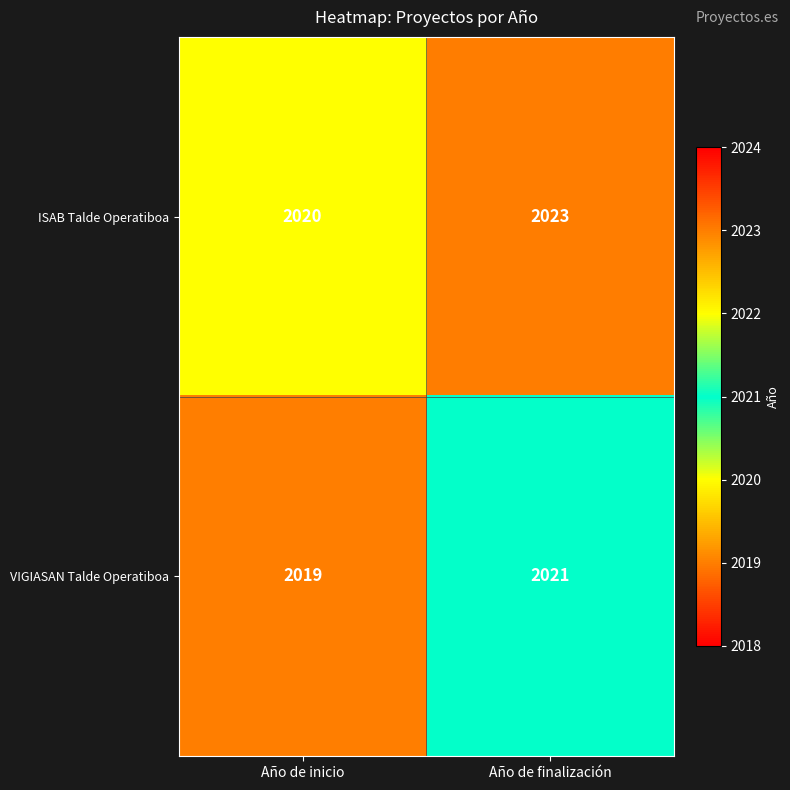

Reading right to left, extract all data points from this chart.

ISAB Talde Operatiboa: 2023	2020
VIGIASAN Talde Operatiboa: 2021	2019